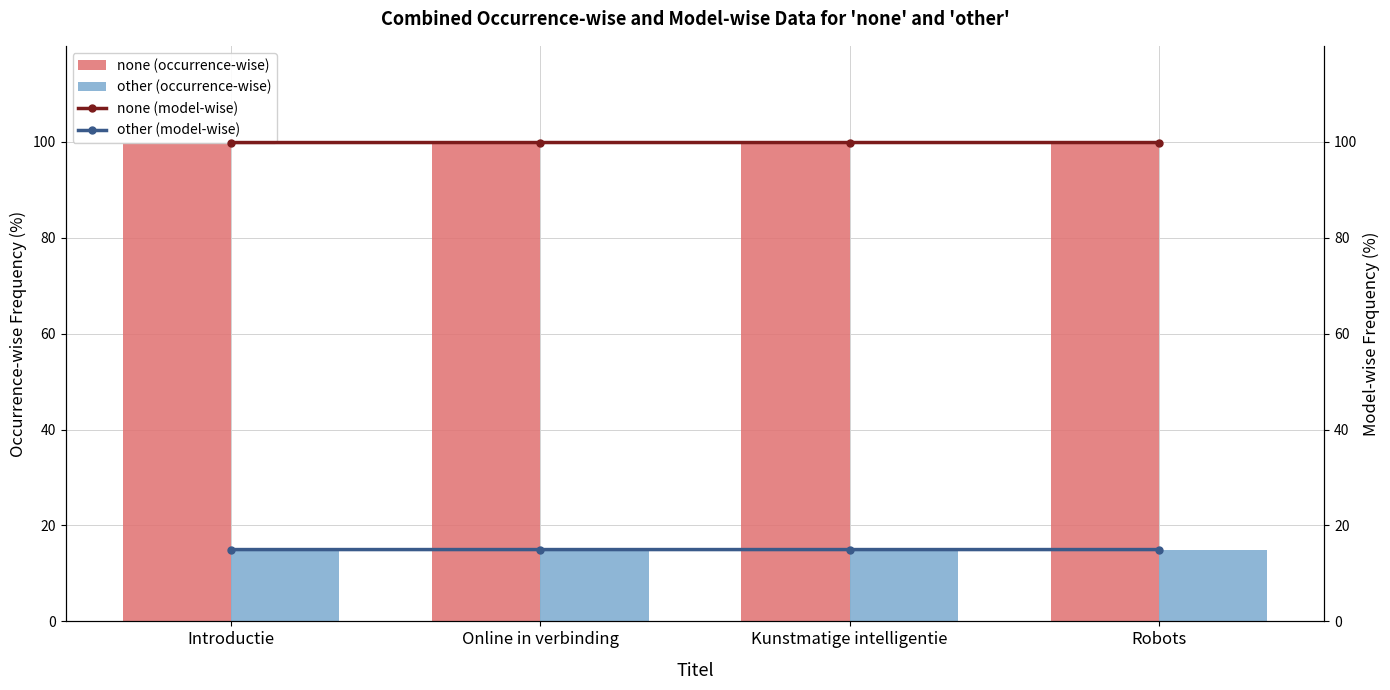

Which label corresponds to the largest value in the chart?

Robots